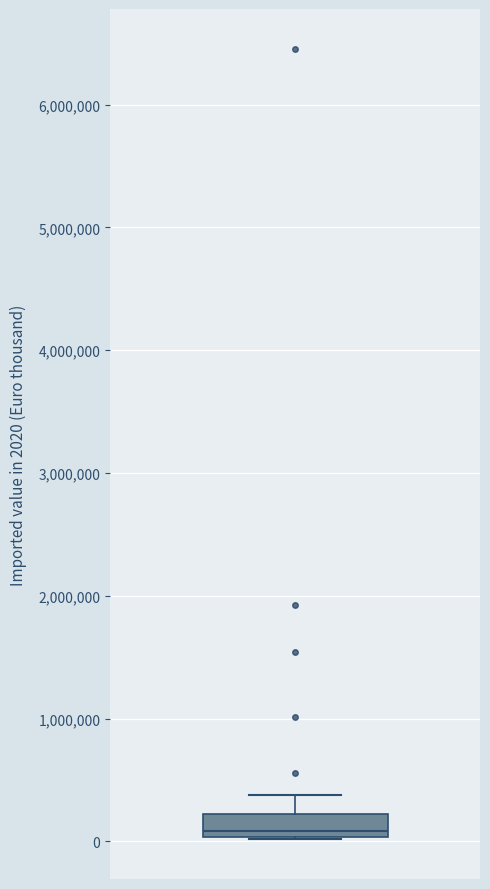

Where is the upper edge of the box on the y-axis? The values are not printed on the chart, so give them approximately, as read against the axis.

200000